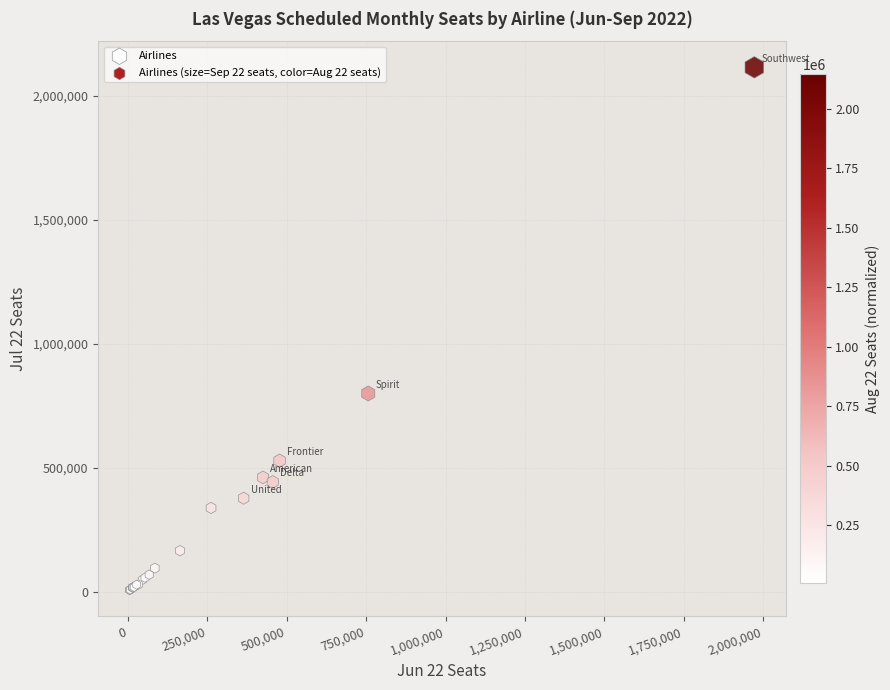

What Y value in the scatter plot is closest to 1060069?

799118